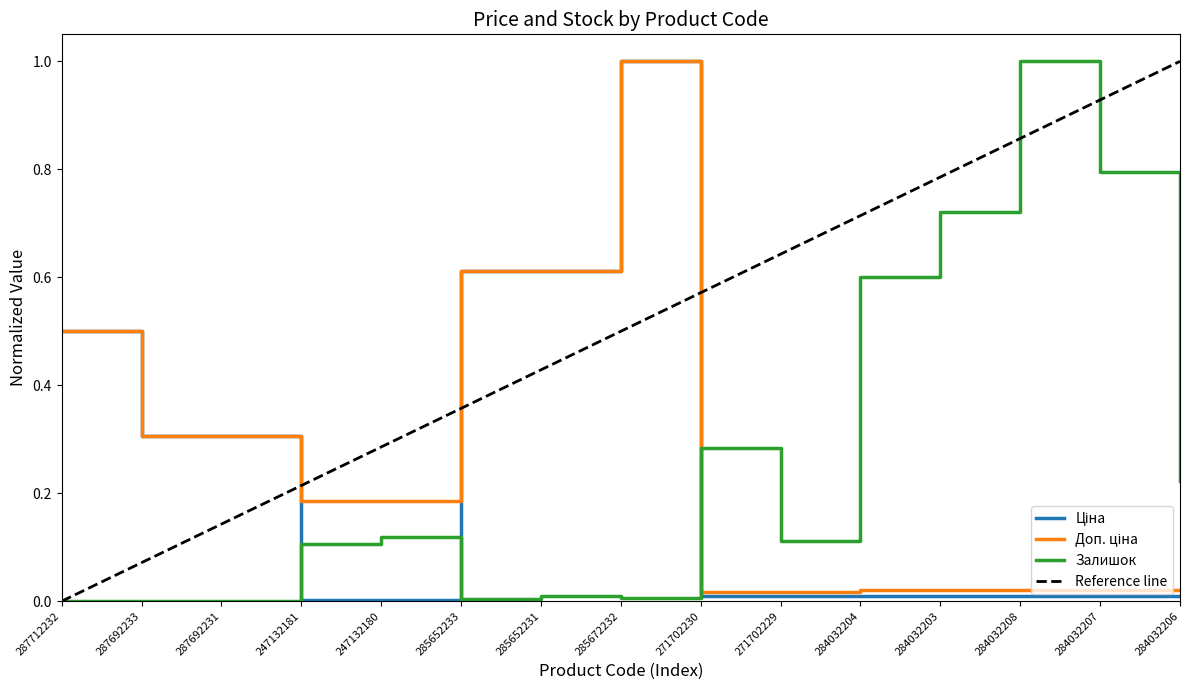

Reading left to right, transcribe all the data shown in this chart.

Ціна: 0.5	0.3	0.3	0.0	0.0	0.6	0.6	1.0	0.0	0.0	0.0	0.0	0.0	0.0	0.0
Доп. ціна: 0.5	0.3	0.3	0.2	0.2	0.6	0.6	1.0	0.0	0.0	0.0	0.0	0.0	0.0	0.0
Залишок: 0.0	0.0	0.0	0.1	0.1	0.0	0.0	0.0	0.3	0.1	0.6	0.7	1.0	0.8	0.2